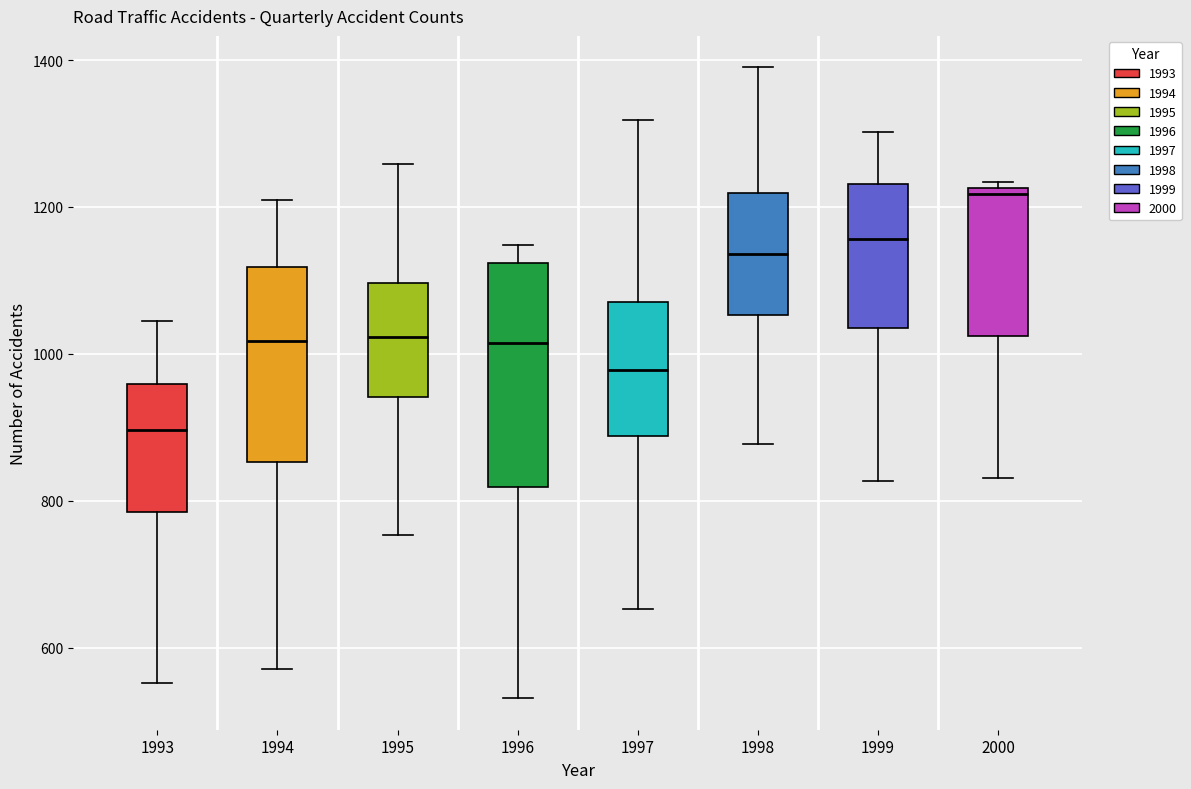

Reading left to right, read every box against the y-axis: the position of its median line, the range the box covers, and the ends of its whiskers. The values are not printed on the chart, so give them approximately, as read against the axis.

1993: median 900, box 780 to 960, whiskers 560 to 1040
1994: median 1020, box 860 to 1120, whiskers 580 to 1200
1995: median 1020, box 940 to 1100, whiskers 760 to 1260
1996: median 1020, box 820 to 1120, whiskers 540 to 1140
1997: median 980, box 880 to 1080, whiskers 660 to 1320
1998: median 1140, box 1060 to 1220, whiskers 880 to 1400
1999: median 1160, box 1040 to 1240, whiskers 820 to 1300
2000: median 1220 (just below the box's upper edge), box 1020 to 1220, whiskers 840 to 1240